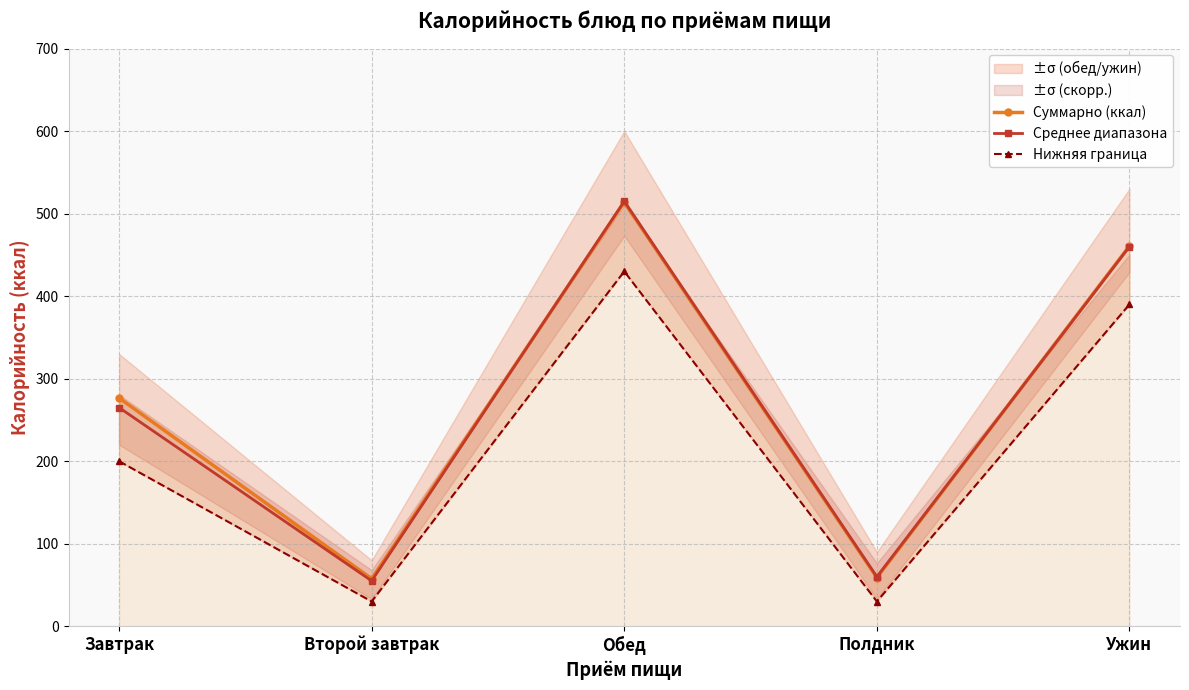

Which category has the highest value across all series?

Обед